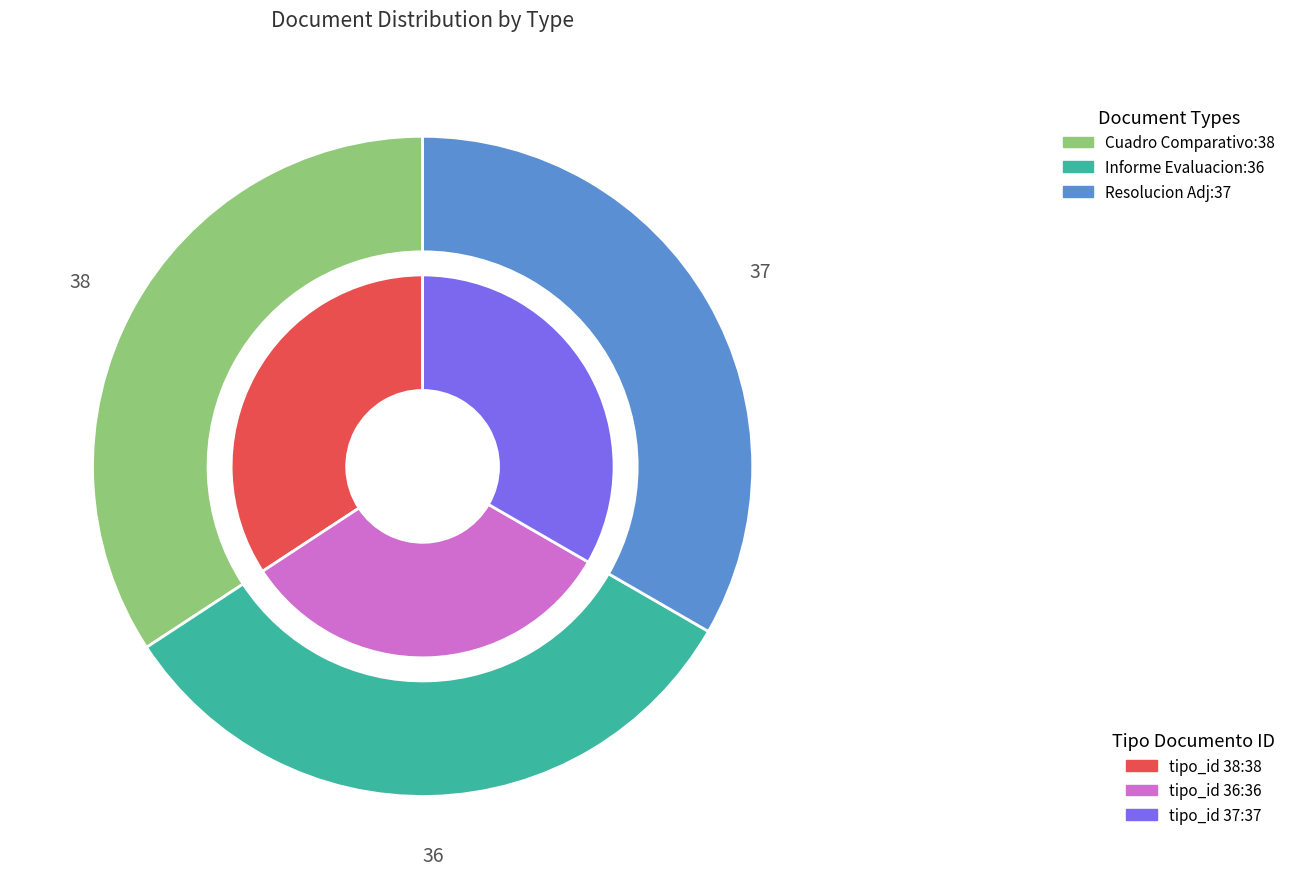

Which has a higher value, Cuadro Comparativo de Ofertas or Resolucion de Adjudicacion?

Cuadro Comparativo de Ofertas